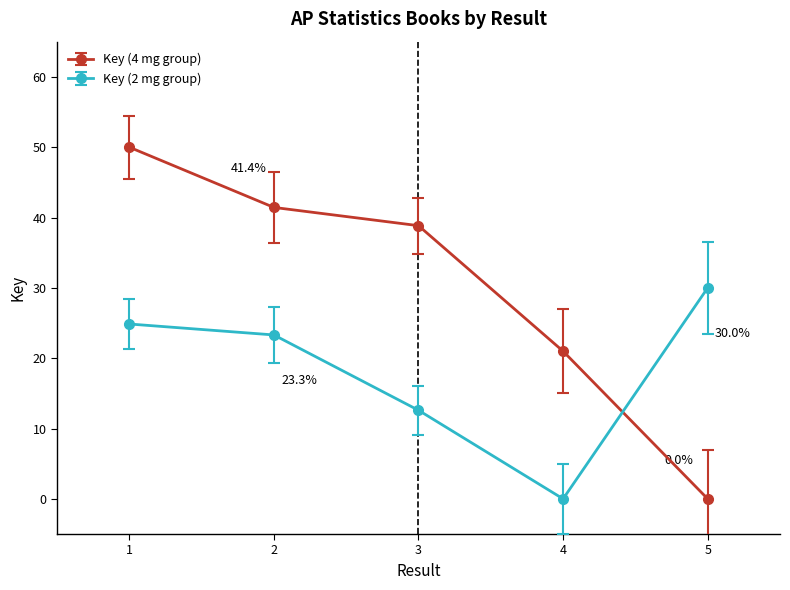

Where is Key (2 mg group) nearest to the value 15?

3